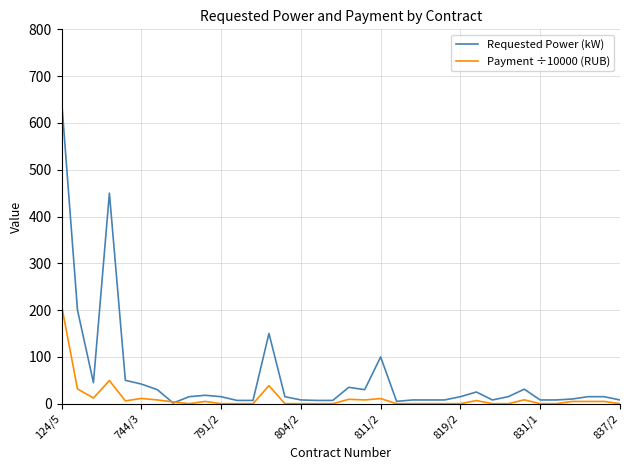

What is the maximum value for Payment ÷10000 (RUB)?

210.2